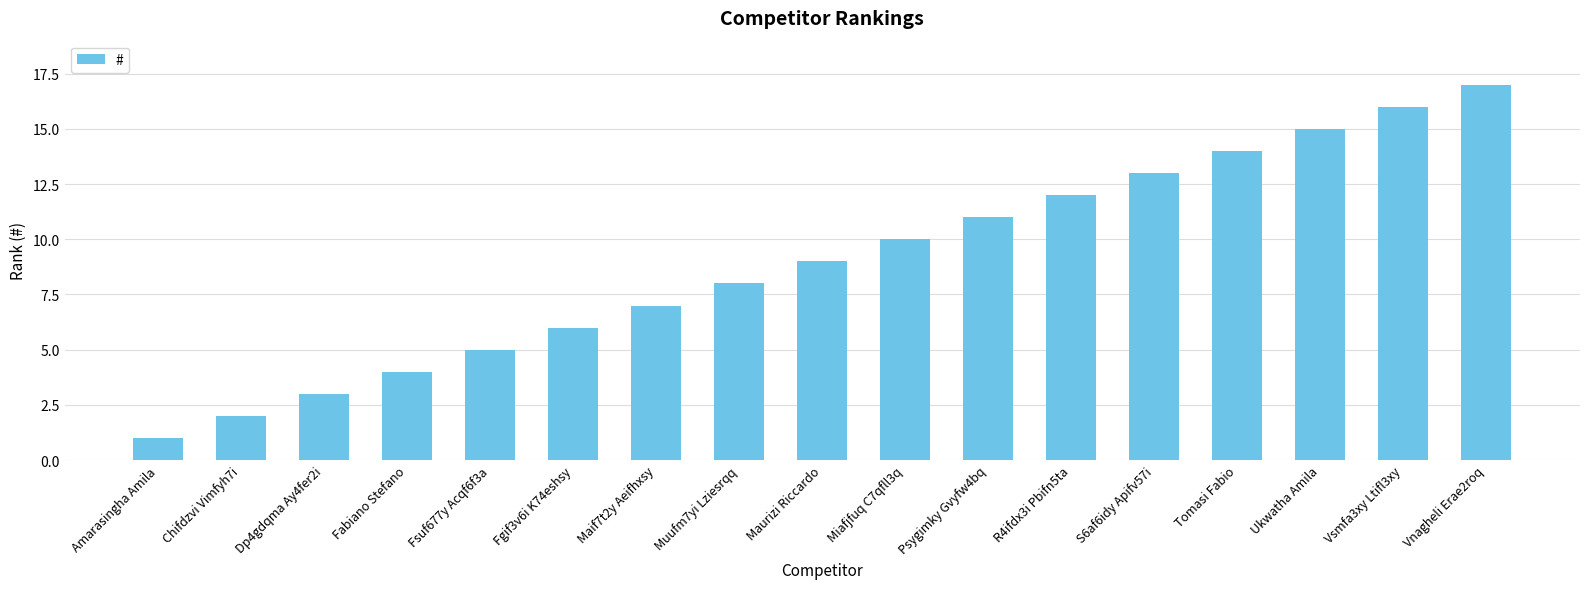

Approximately how many times larger is the value at Fsuf677y Acqf6f3a compared to Psygimky Gvyfw4bq?

0.5